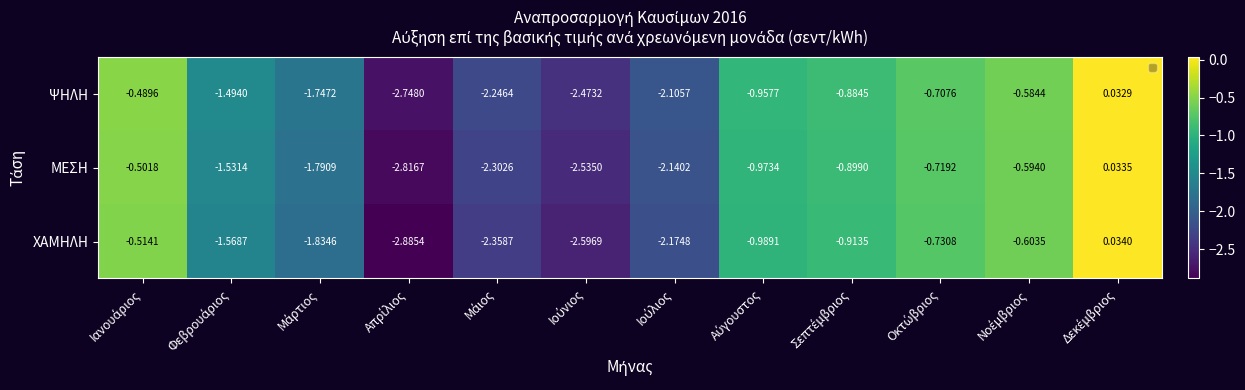

Which series has the largest total across all categories?

ΨΗΛΗ